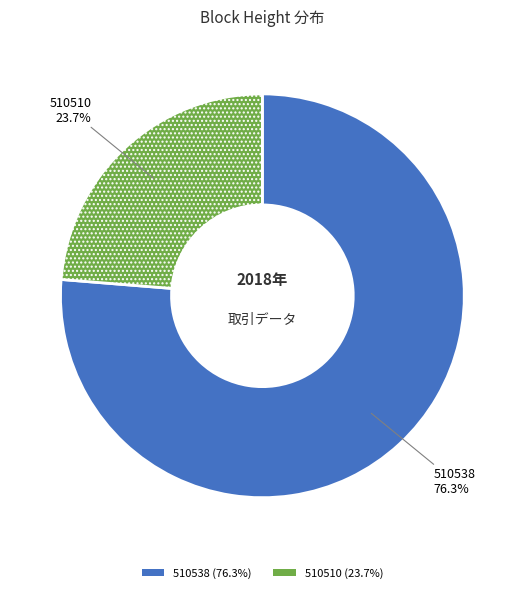

Which category has the smallest portion of the pie?

510510